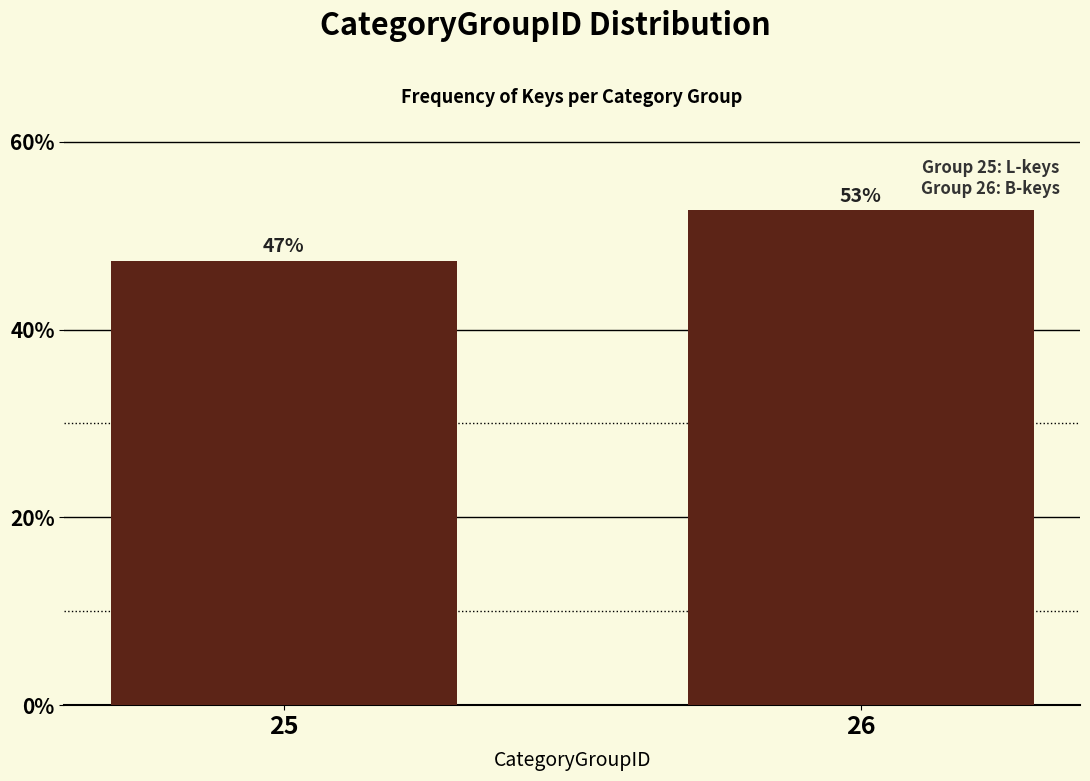

Are the bars horizontal?

No